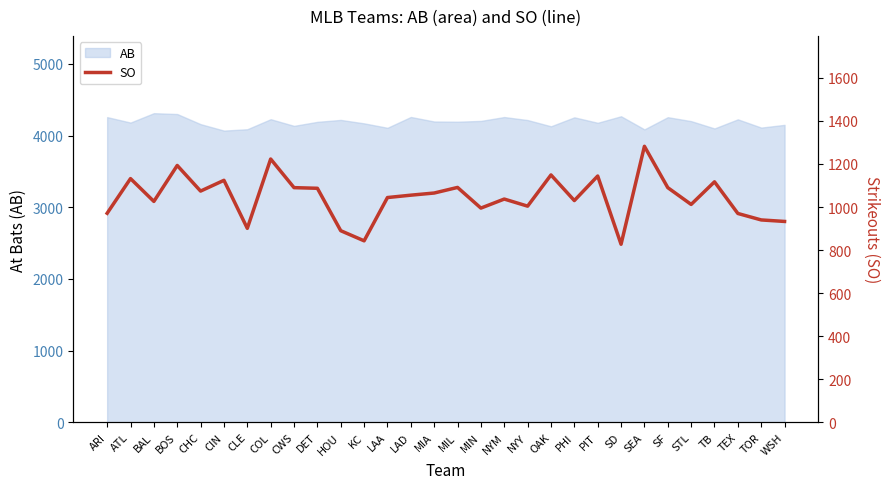

What is the lowest value of the AB series?

4069